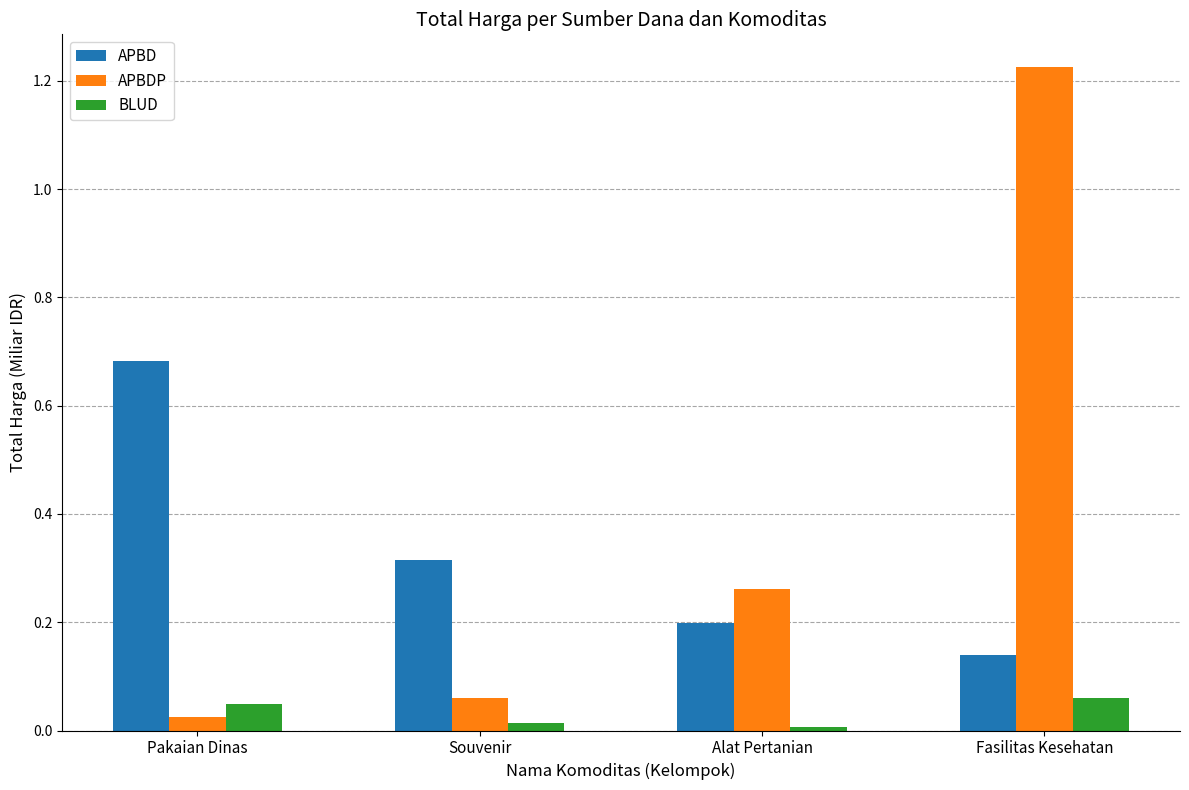

Rank the series by their maximum value, from lowest to highest.

BLUD, APBD, APBDP